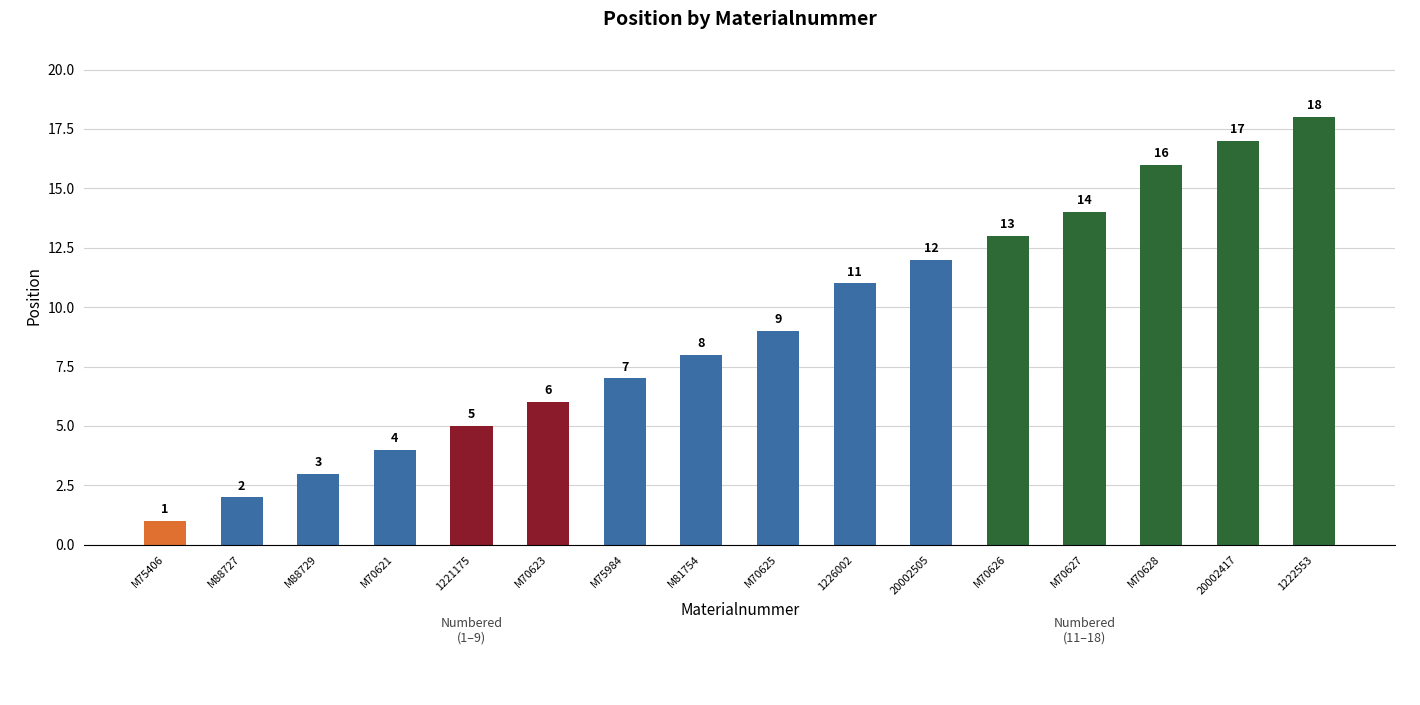

What is the difference between the values at 1221175 and M70621?

1